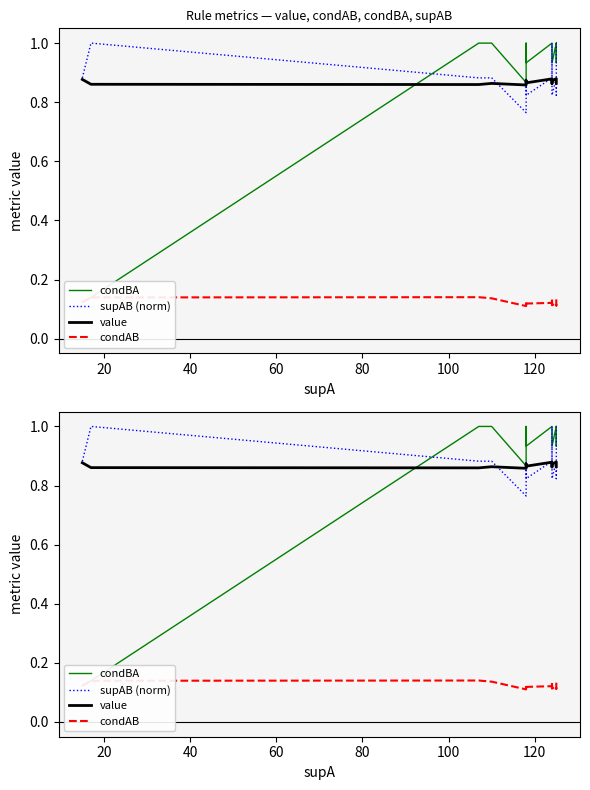

How many lines are shown in the chart?

4